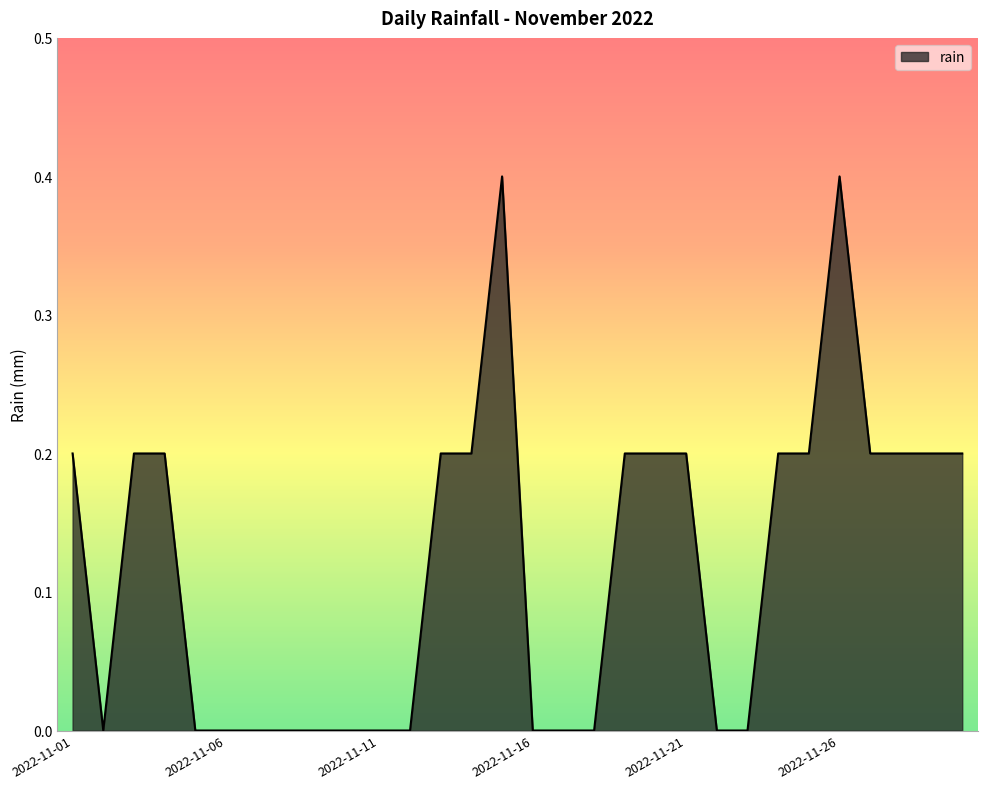

What is the difference between the maximum and minimum values?

0.4